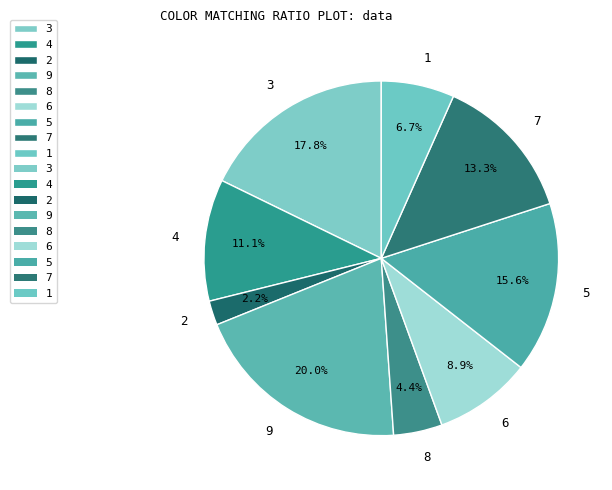

Combined, what portion of the pie is 6 and 9?

28.9%